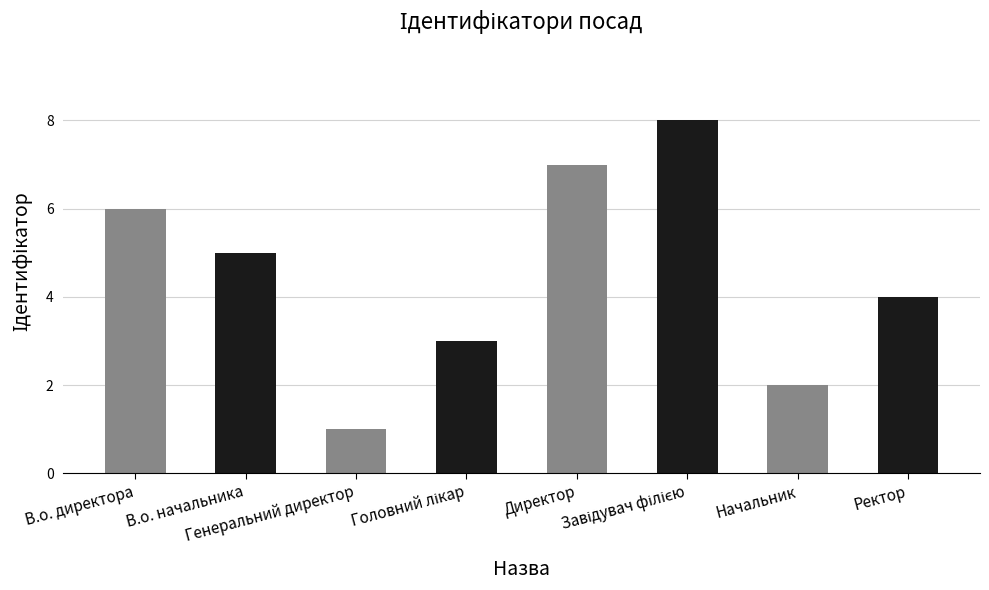

Which label corresponds to the smallest value in the chart?

Генеральний директор